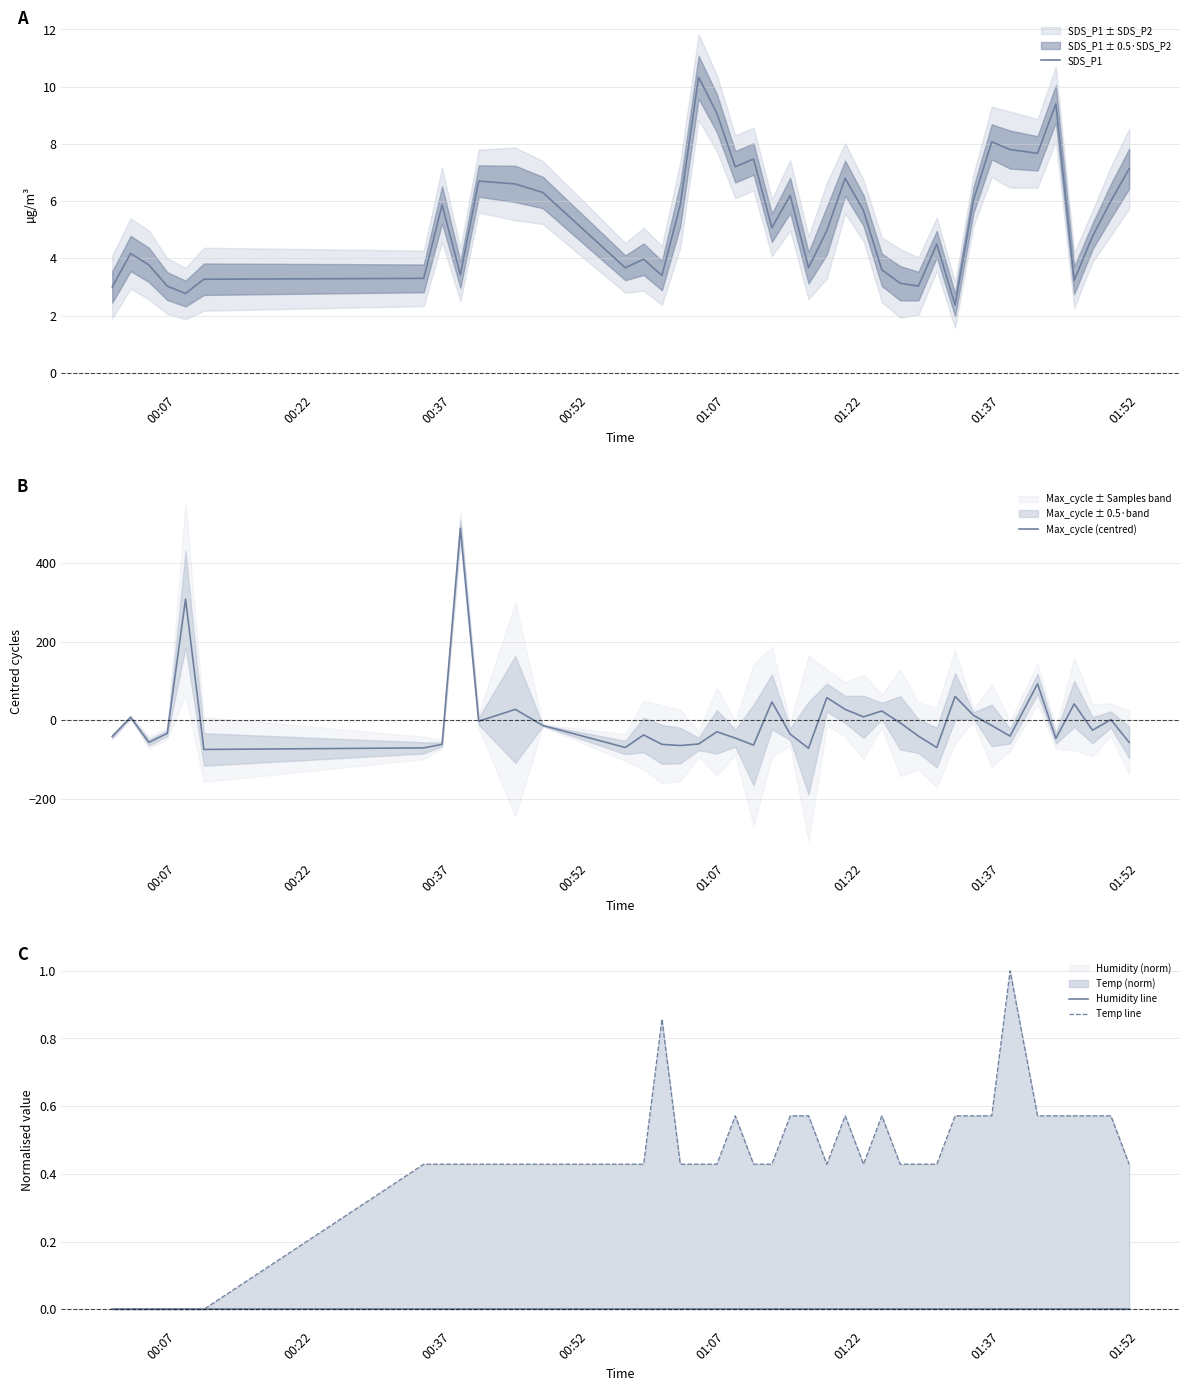

What is the lowest value of the SDS_P1 series?

2.4